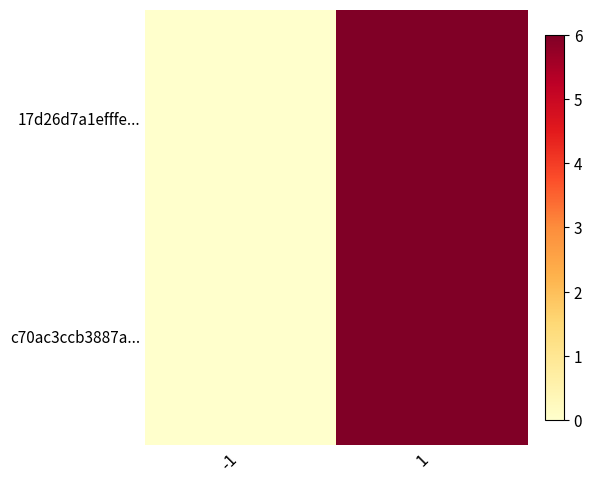

Reading left to right, transcribe all the data shown in this chart.

17d26d7a1efffe...: -1=0	1=6
c70ac3ccb3887a...: -1=0	1=6